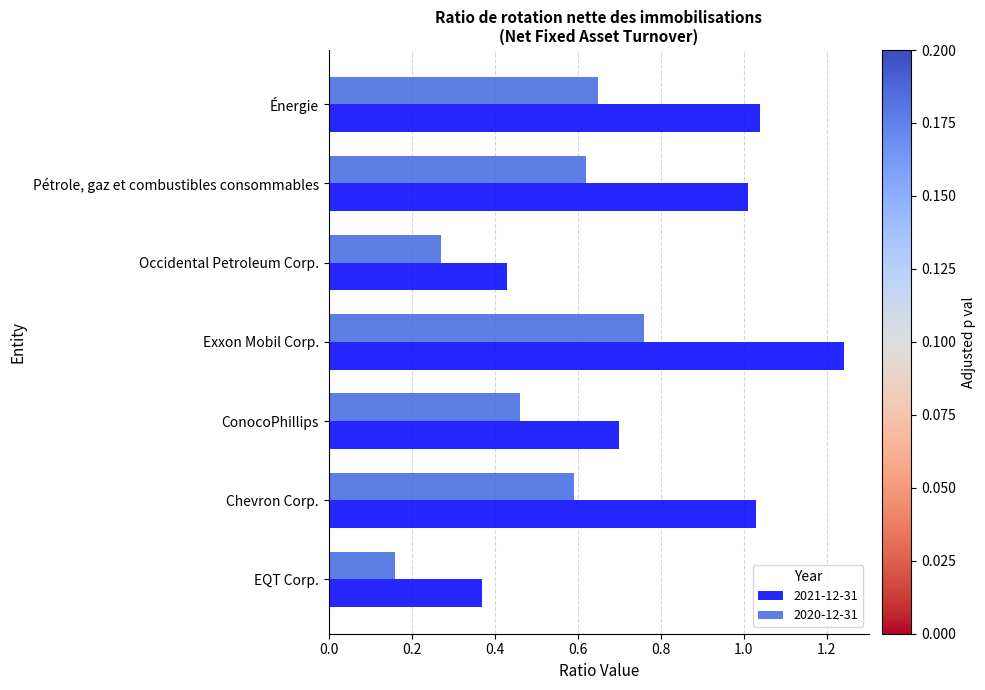

List the series in order of their peak value, lowest first.

2020-12-31, 2021-12-31